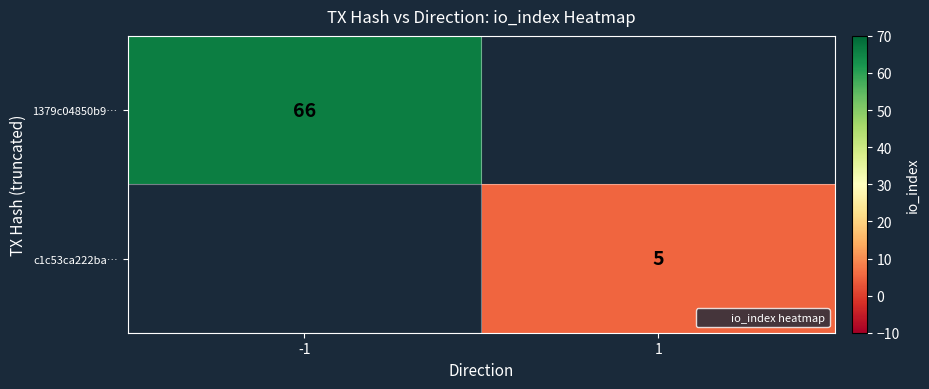

List the labels in order of c1c53ca222ba… value, smallest first.

-1, 1